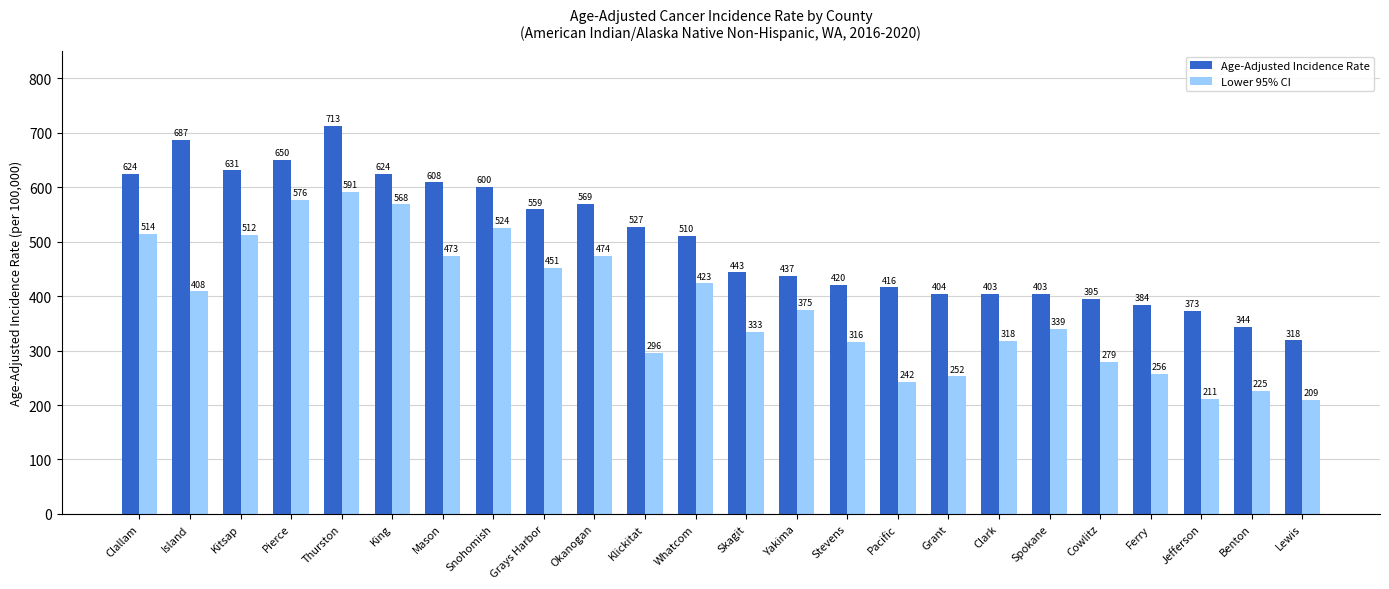

How many data points in Lower 95% CI are less than 375?

12